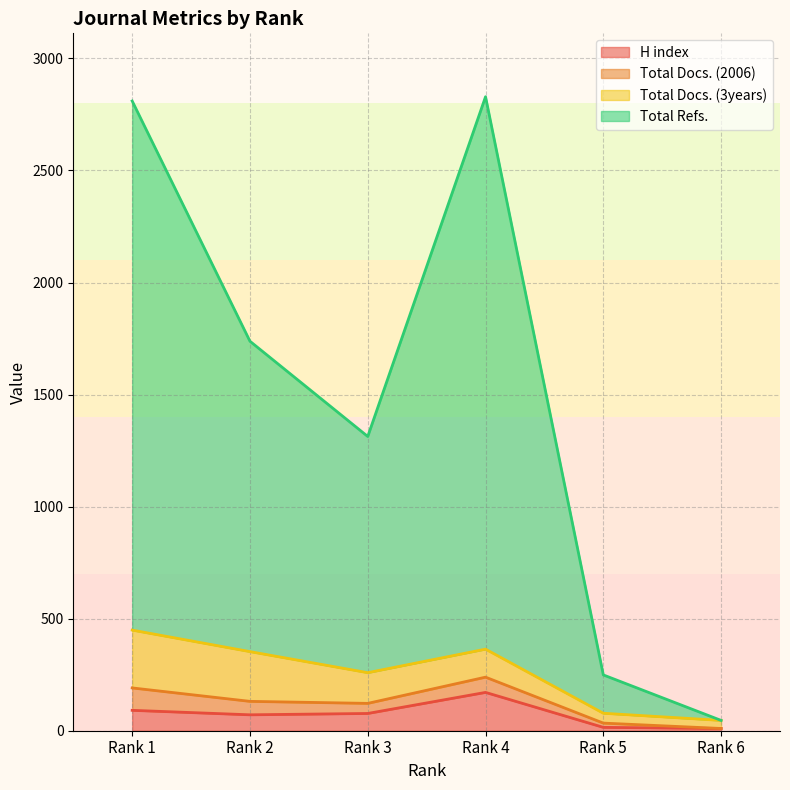

Between Rank 1 and Rank 6, which is larger?

Rank 1